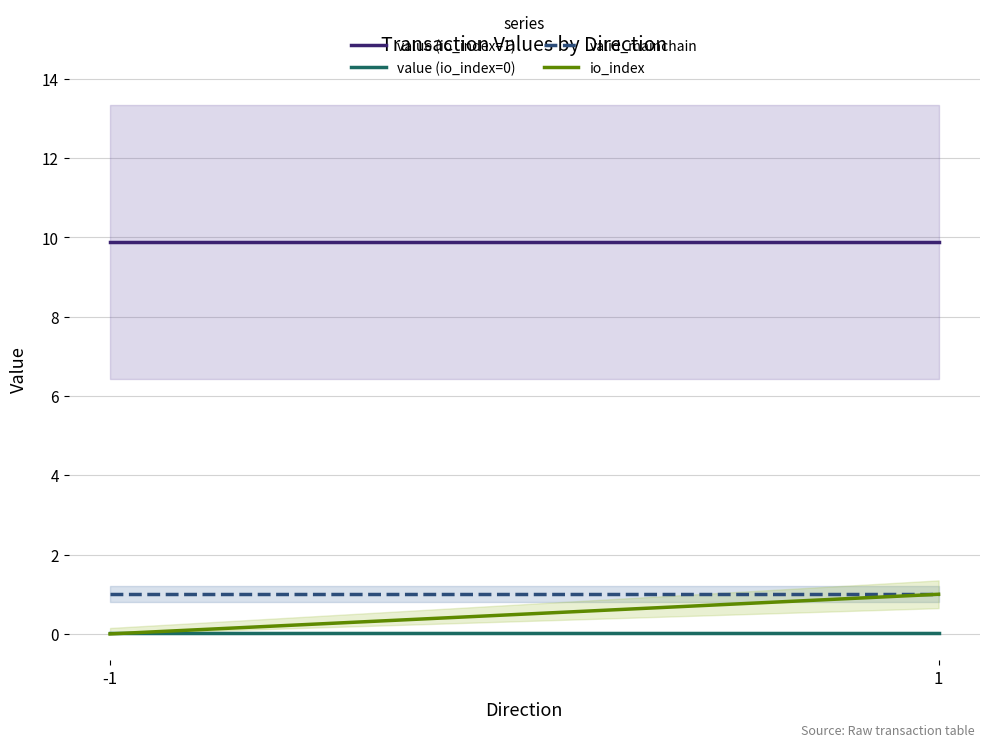

What is the total value across all series at -1?

10.9